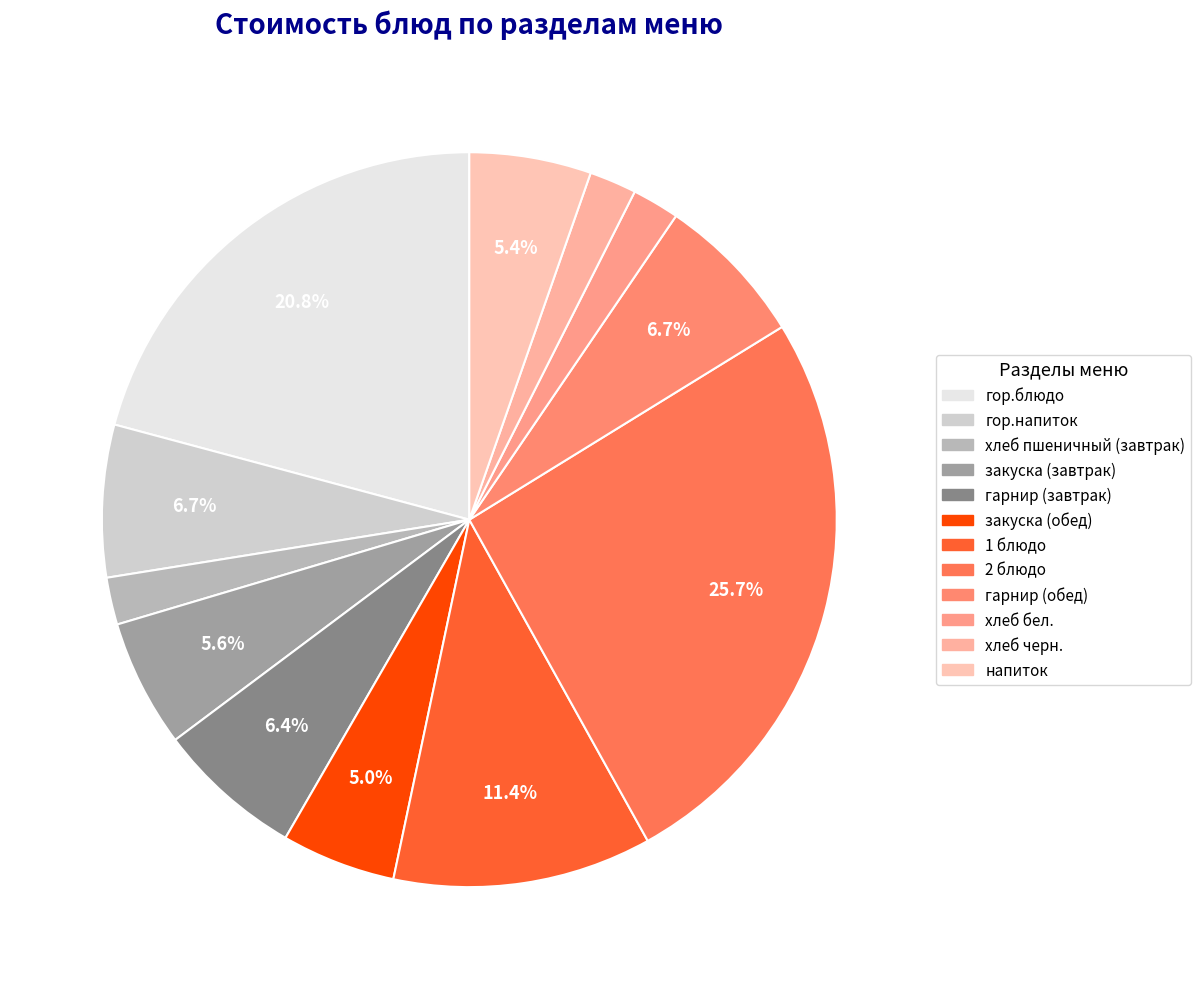

Between напиток and 1 блюдо, which is larger?

1 блюдо